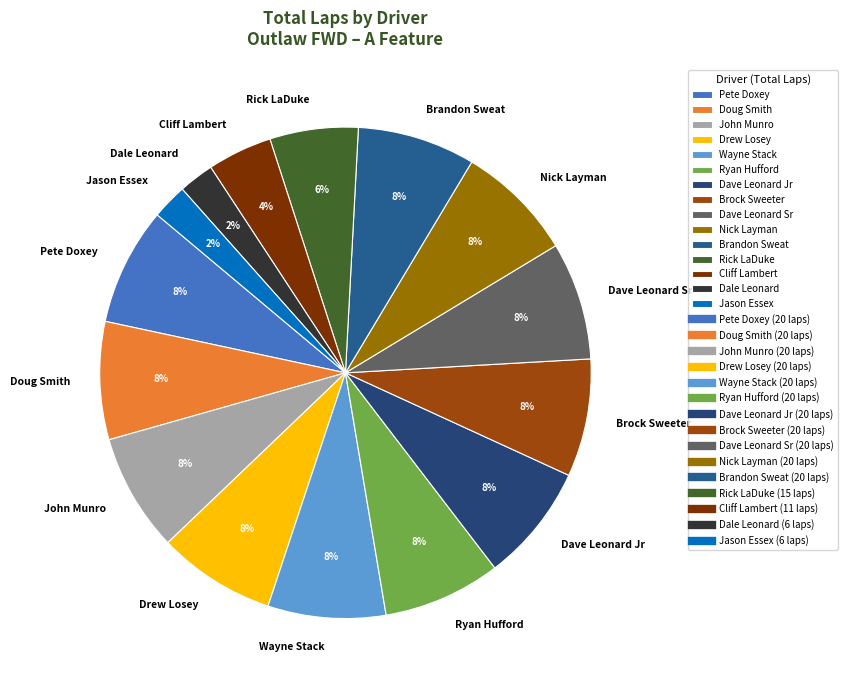

What is the ratio of the value at Nick Layman to the value at Drew Losey?

1.0